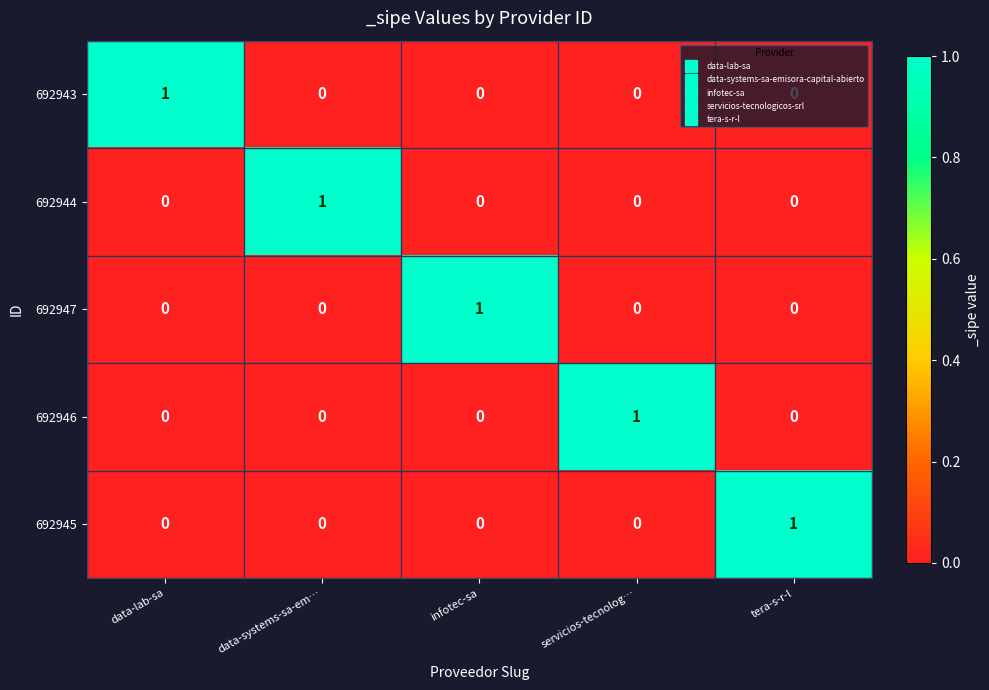

At which label does 692943 reach its peak?

data-lab-sa